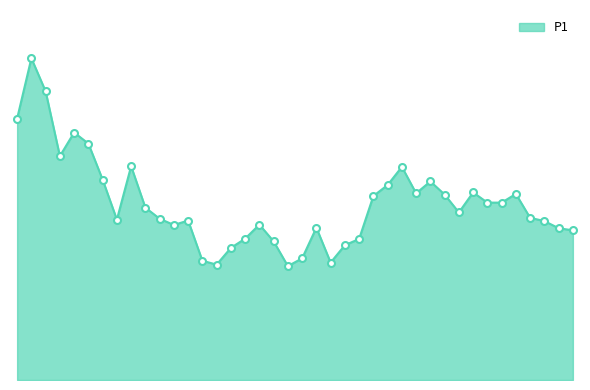

Reading left to right, transcribe all the data shown in this chart.

00:01=29.2	00:03=36.0	00:06=32.3	00:08=25.0	00:11=27.7	00:13=26.4	00:15=22.4	00:18=17.9	00:20=23.9	00:23=19.3	00:25=18.0	00:28=17.3	00:30=17.8	00:32=13.3	00:35=12.9	00:37=14.8	00:40=15.8	00:42=17.4	00:45=15.5	00:47=12.7	00:49=13.6	00:52=17.0	00:54=13.1	00:57=15.1	00:59=15.8	01:02=20.6	01:04=21.8	01:07=23.8	01:09=20.9	01:11=22.2	01:14=20.7	01:16=18.7	01:19=21.0	01:21=19.8	01:24=19.8	01:26=20.8	01:28=18.1	01:31=17.8	01:33=17.0	01:36=16.7